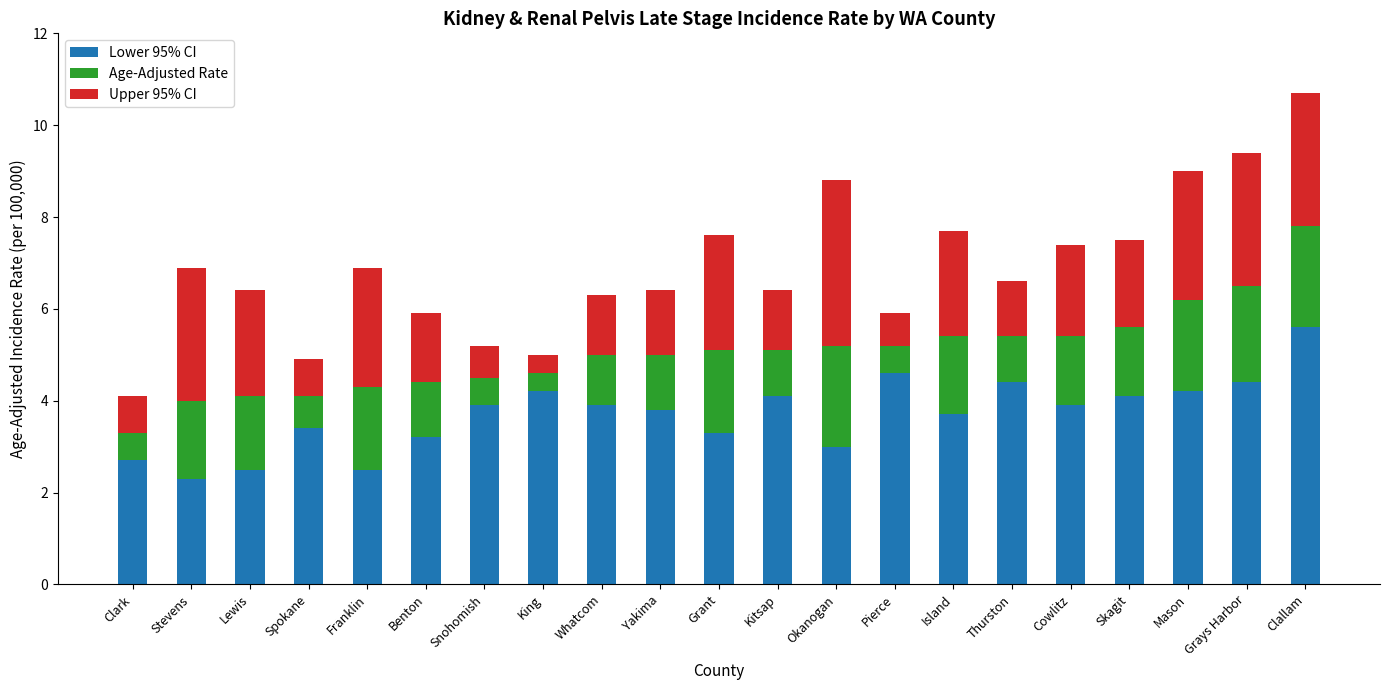

How many bars are there in total?

21